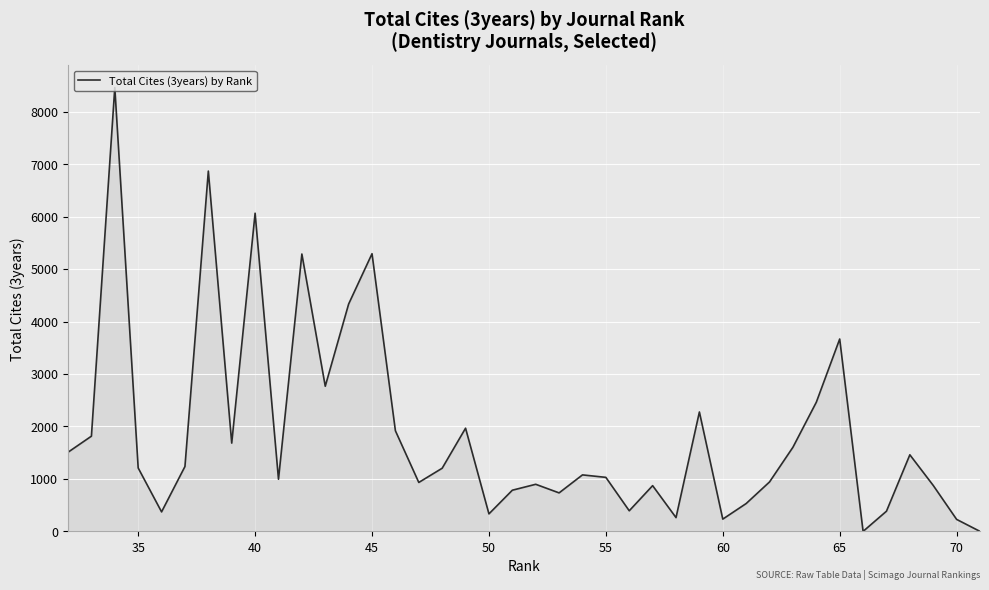

What is the difference between the maximum and minimum values?

8460